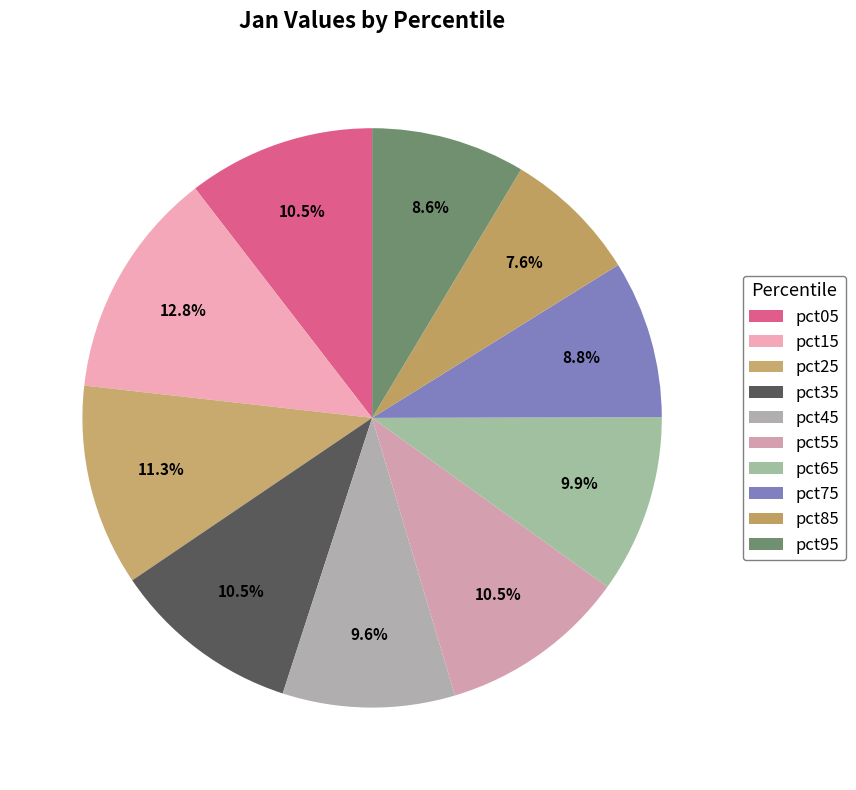

Which category has the smallest portion of the pie?

pct85